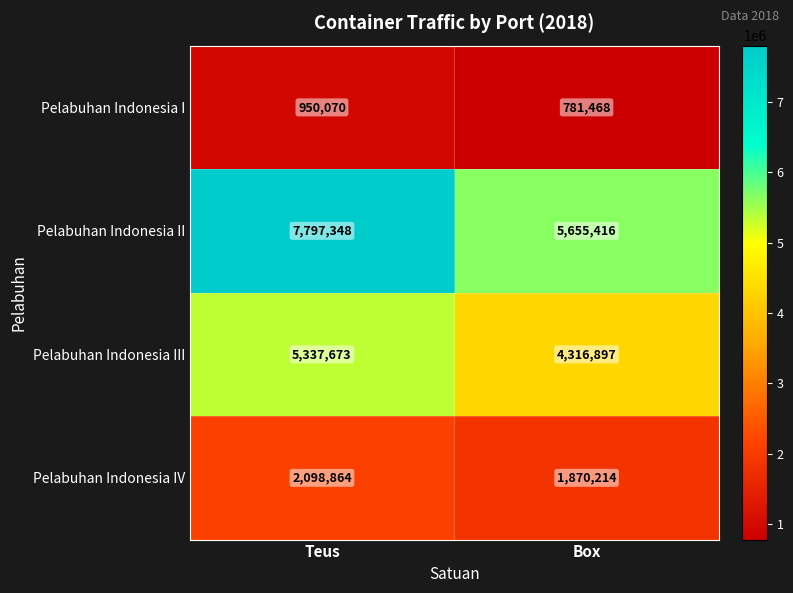

Read the Pelabuhan Indonesia IV value at Box.

1870214